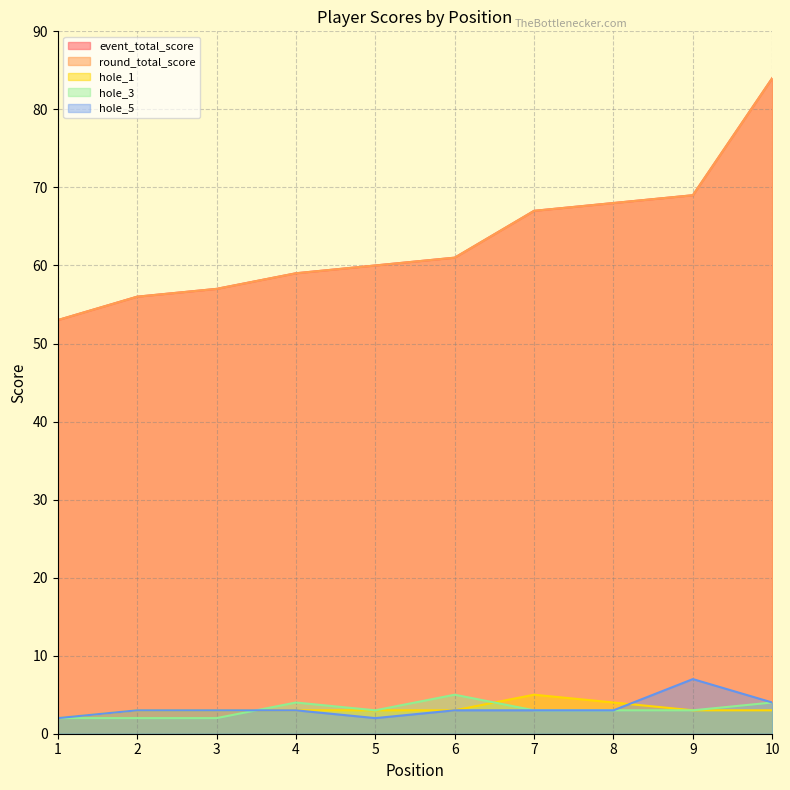

Where does the hole_1 series first go above 3?

7